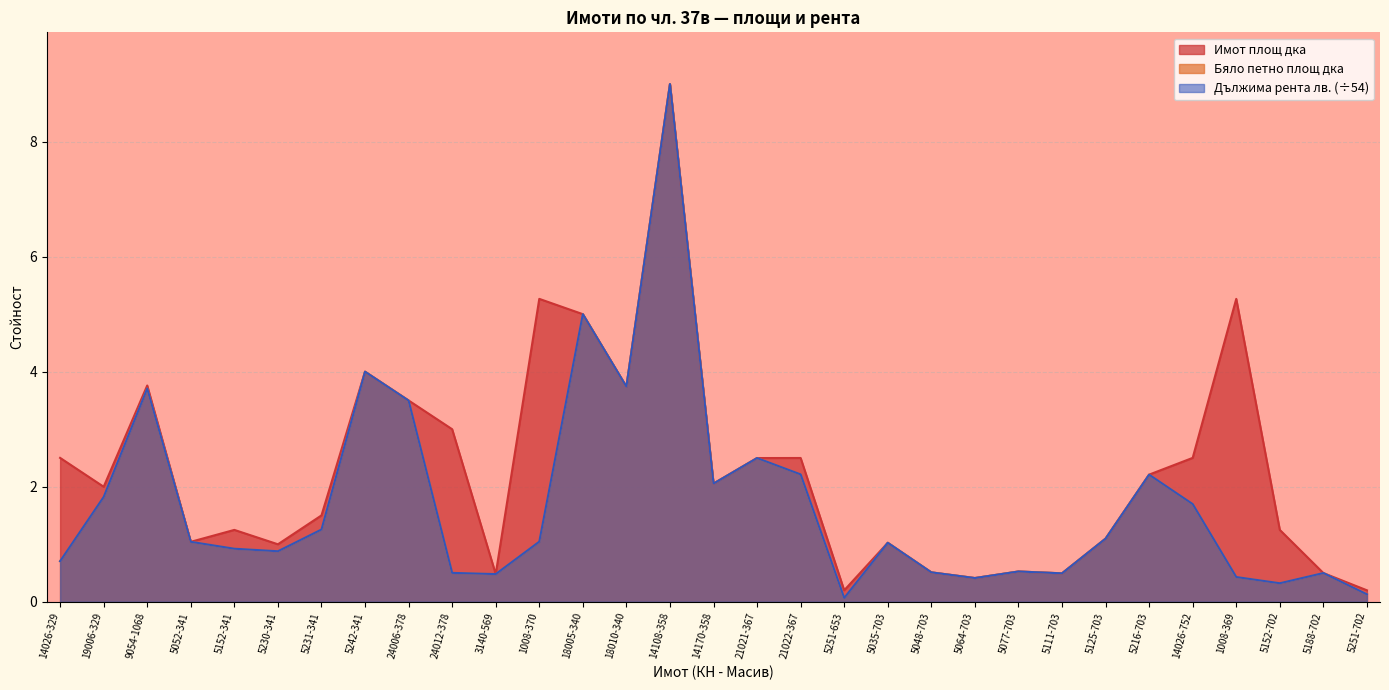

The Дължима рента лв. series shows 0.9 at 14026-752. True or false?

False